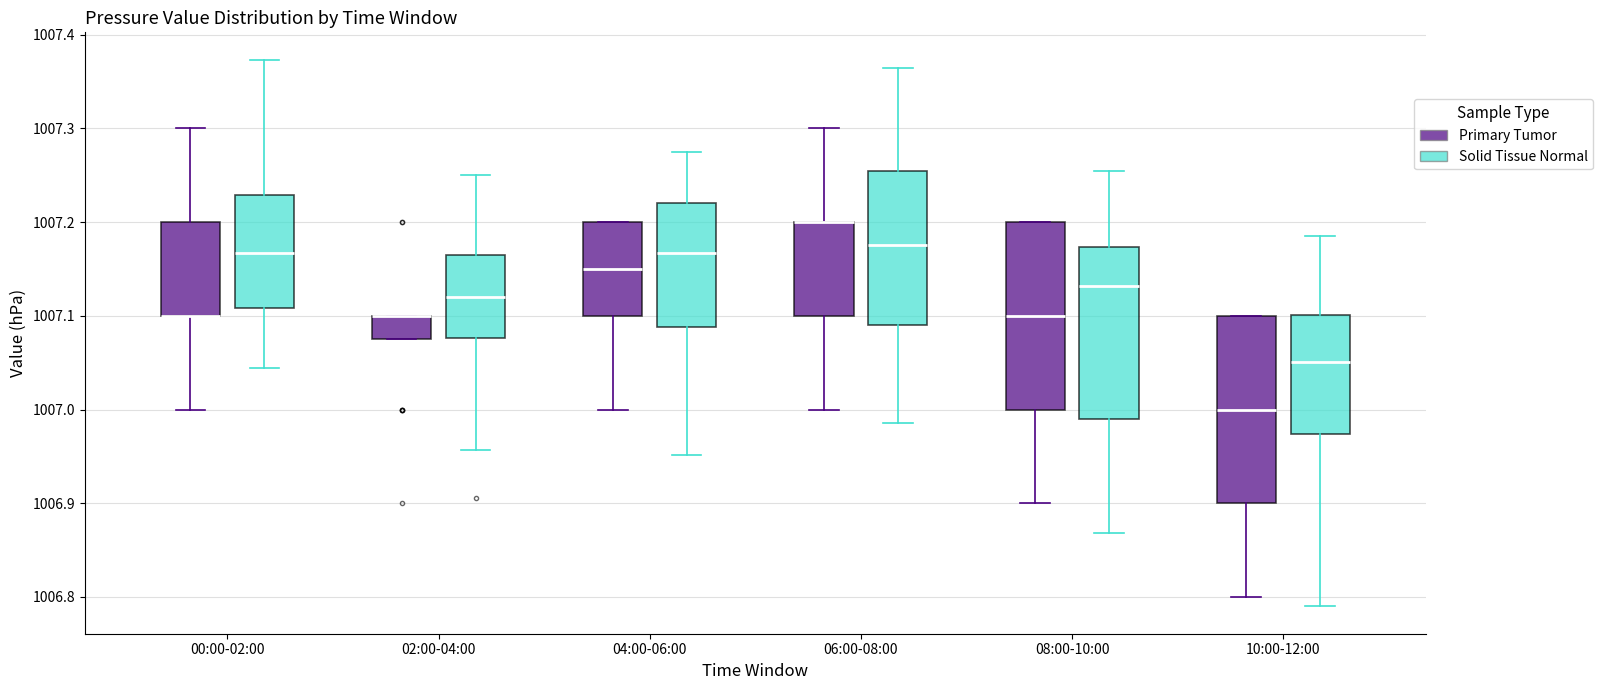

Reading left to right, transcribe this box plot: for each box, give where its median line is, the range the box spans, and where its two whiskers end, as read against the y-axis. The values are not printed on the chart, so give them approximately, as read against the axis.

00:00-02:00 (Primary Tumor): median 1007.10 (drawn on the box's lower edge), box 1007.10 to 1007.20, whiskers 1007.00 to 1007.30
00:00-02:00 (Solid Tissue Normal): median 1007.17, box 1007.11 to 1007.23, whiskers 1007.04 to 1007.37
02:00-04:00 (Primary Tumor): median 1007.10 (drawn on the box's upper edge), box 1007.08 to 1007.10, whiskers 1007.08 to 1007.10
02:00-04:00 (Solid Tissue Normal): median 1007.12, box 1007.08 to 1007.16, whiskers 1006.96 to 1007.25
04:00-06:00 (Primary Tumor): median 1007.15, box 1007.10 to 1007.20, whiskers 1007.00 to 1007.20
04:00-06:00 (Solid Tissue Normal): median 1007.17, box 1007.09 to 1007.22, whiskers 1006.95 to 1007.27
06:00-08:00 (Primary Tumor): median 1007.20 (drawn on the box's upper edge), box 1007.10 to 1007.20, whiskers 1007.00 to 1007.30
06:00-08:00 (Solid Tissue Normal): median 1007.18, box 1007.09 to 1007.25, whiskers 1006.99 to 1007.36
08:00-10:00 (Primary Tumor): median 1007.10, box 1007.00 to 1007.20, whiskers 1006.90 to 1007.20
08:00-10:00 (Solid Tissue Normal): median 1007.13, box 1006.99 to 1007.17, whiskers 1006.87 to 1007.25
10:00-12:00 (Primary Tumor): median 1007.00, box 1006.90 to 1007.10, whiskers 1006.80 to 1007.10
10:00-12:00 (Solid Tissue Normal): median 1007.05, box 1006.97 to 1007.10, whiskers 1006.79 to 1007.19